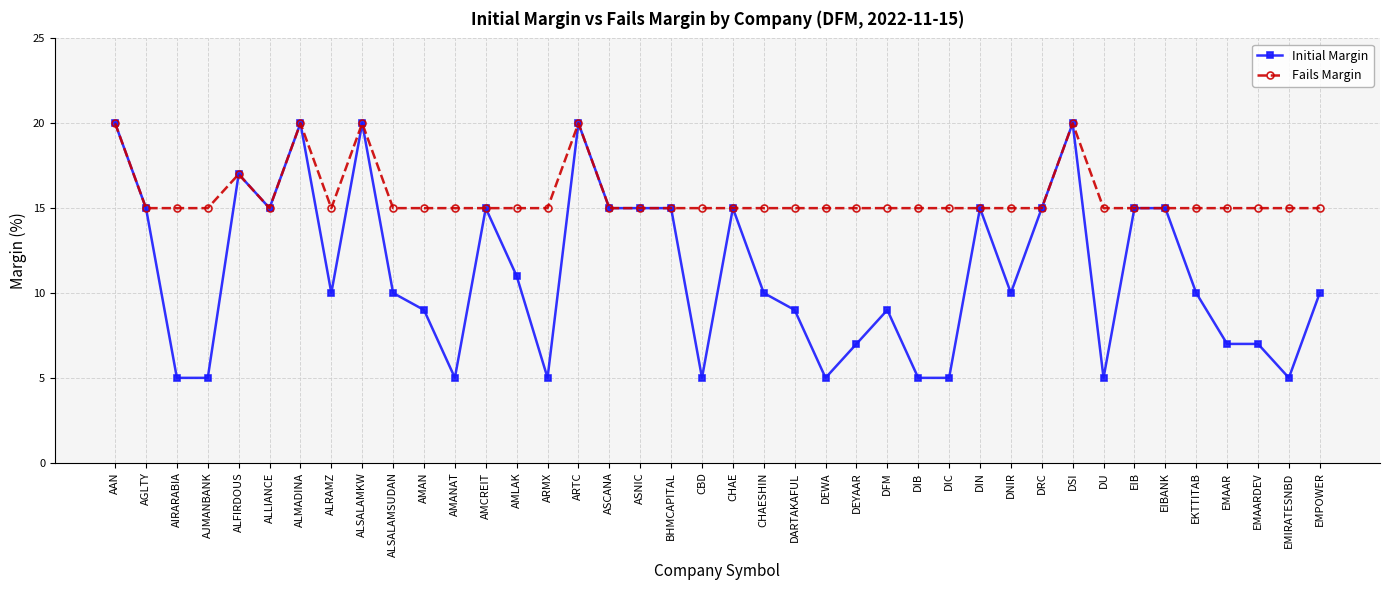

Reading right to left, list all the values displayed in this chart.

Initial Margin: 10	5	7	7	10	15	15	5	20	15	10	15	5	5	9	7	5	9	10	15	5	15	15	15	20	5	11	15	5	9	10	20	10	20	15	17	5	5	15	20
Fails Margin: 15	15	15	15	15	15	15	15	20	15	15	15	15	15	15	15	15	15	15	15	15	15	15	15	20	15	15	15	15	15	15	20	15	20	15	17	15	15	15	20